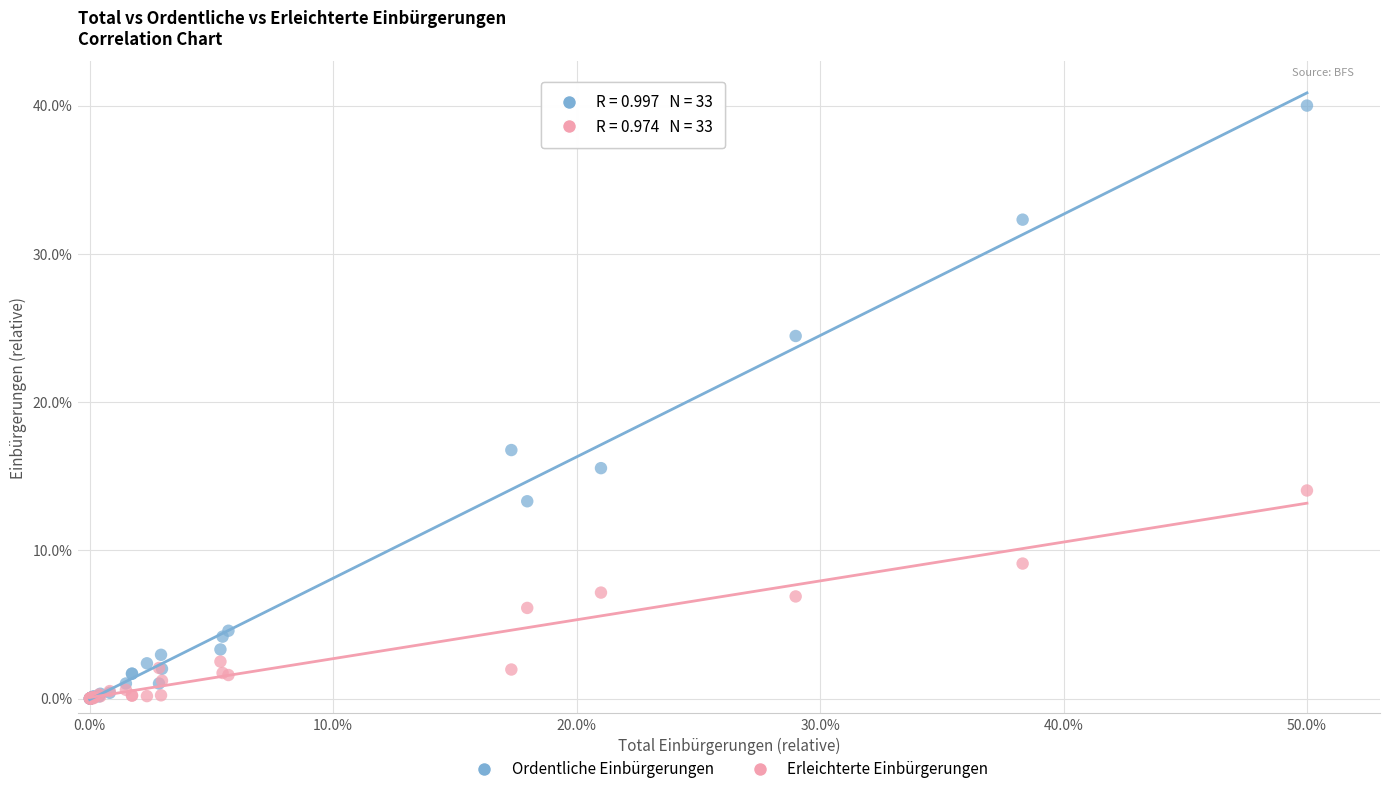

What are all the series names shown in the legend?

Ordentliche Einbürgerungen, Erleichterte Einbürgerungen